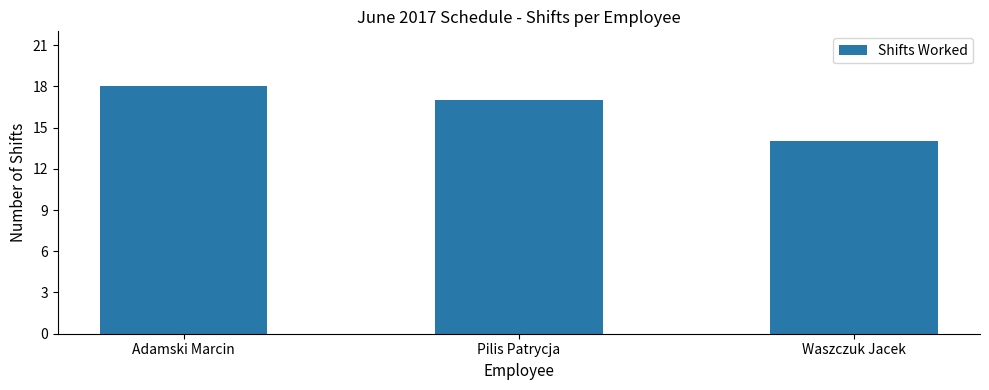

What is the sum of all values?

49